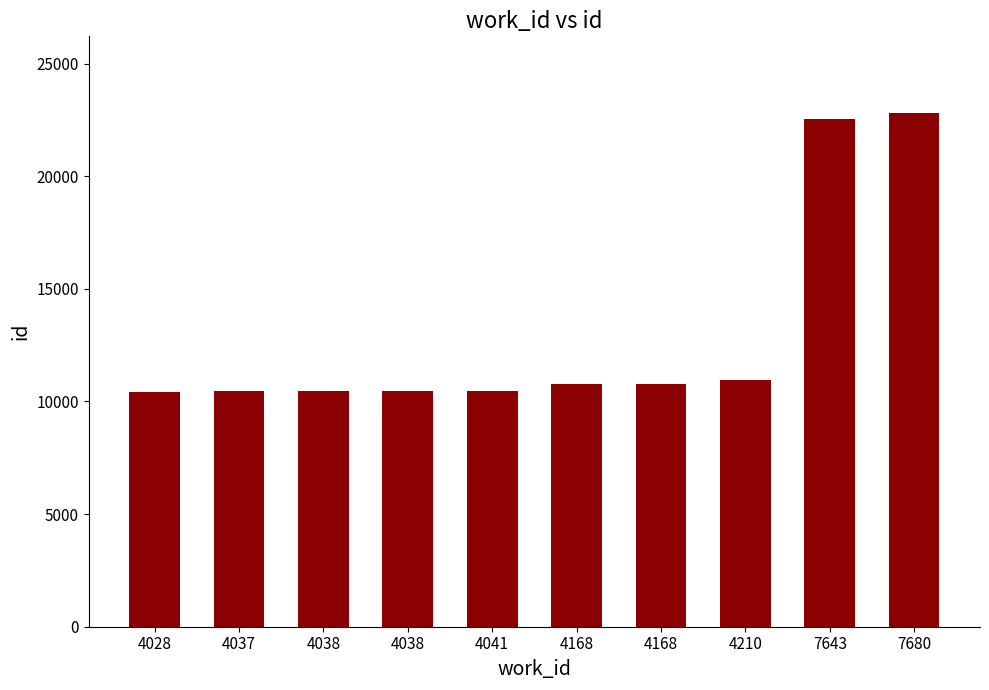

The value at 4028 is 10433. True or false?

True